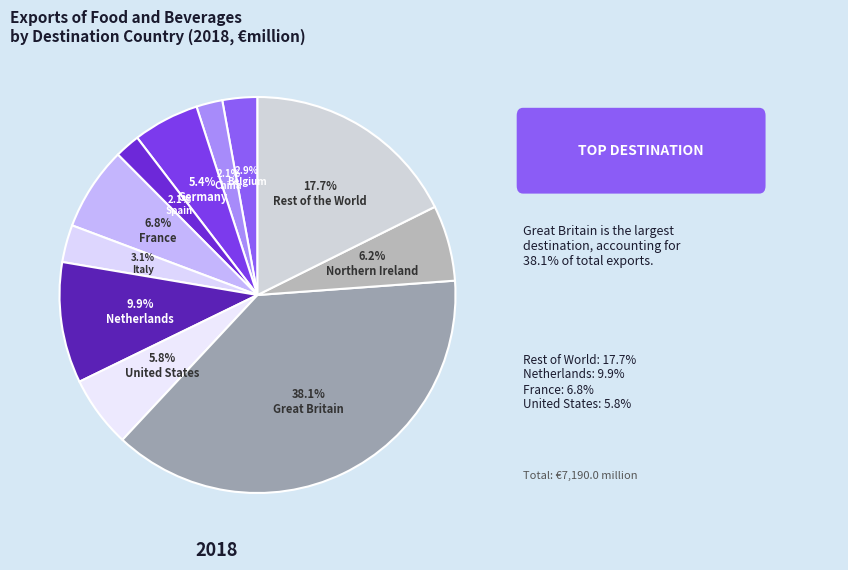

To the nearest percent, what percentage of the pie is Belgium?

3%